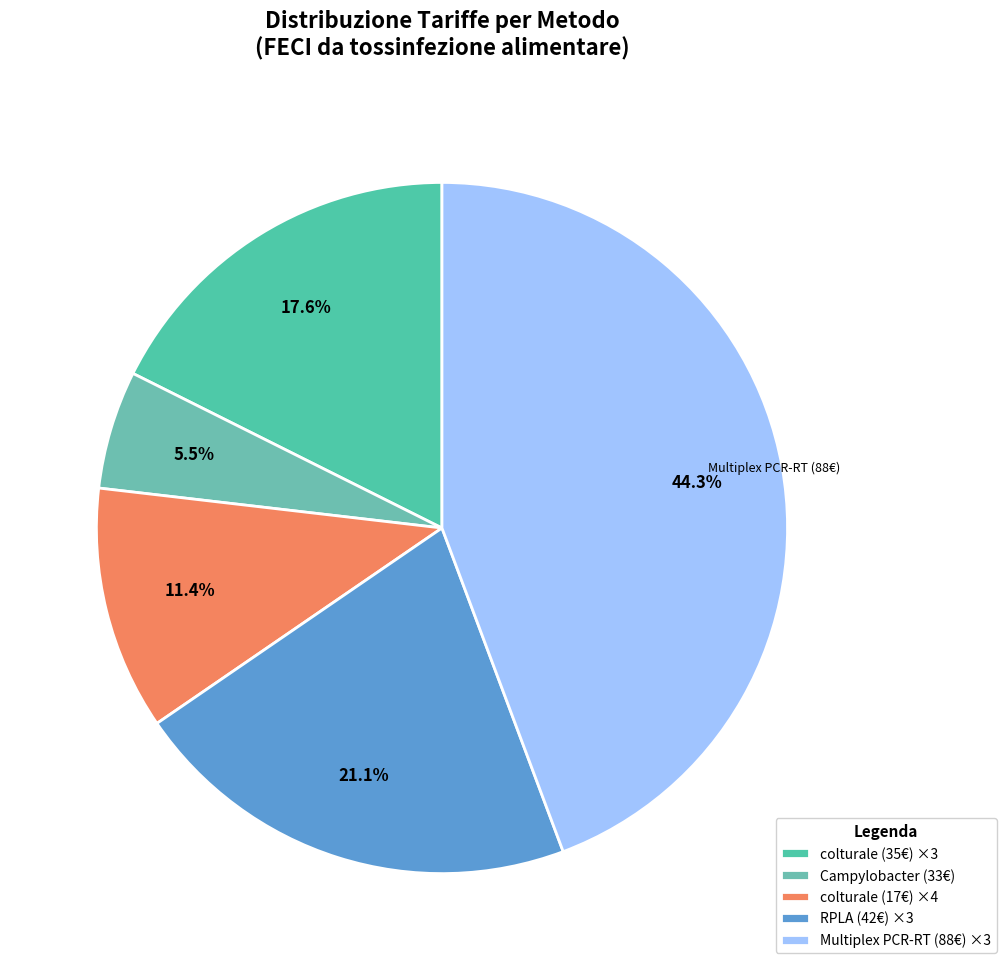

Which category has the biggest portion of the pie?

Multiplex PCR-RT (88€) ×3